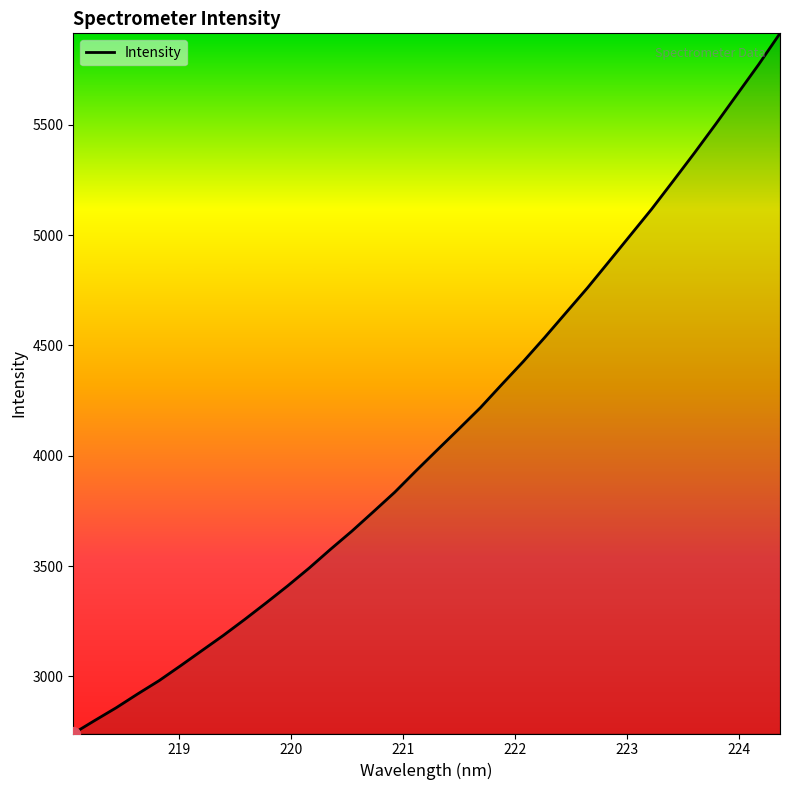

Is this an area chart (filled region under the line)?

No